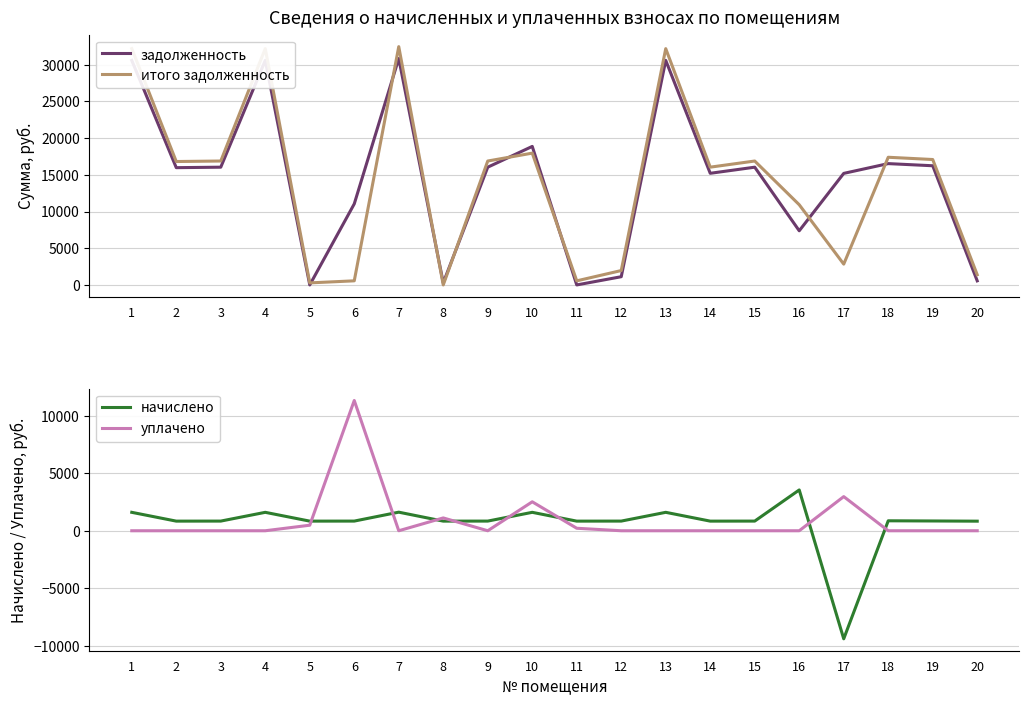

Does the chart have visible grid lines?

Yes